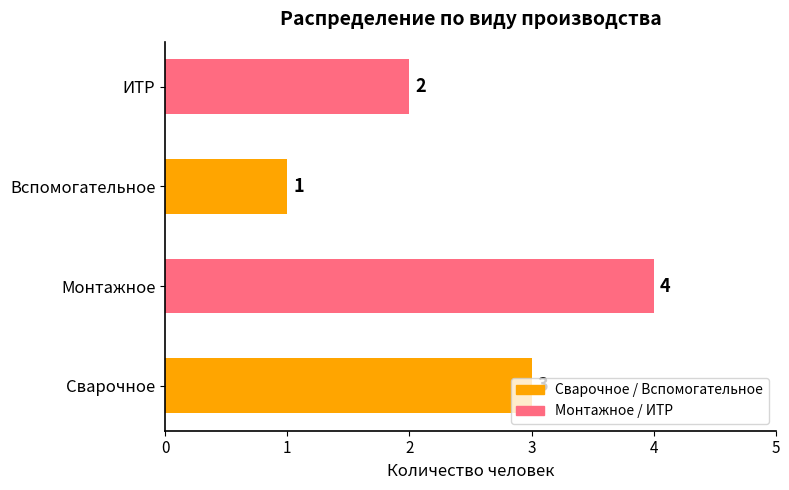

How many values are between 2 and 4?

3